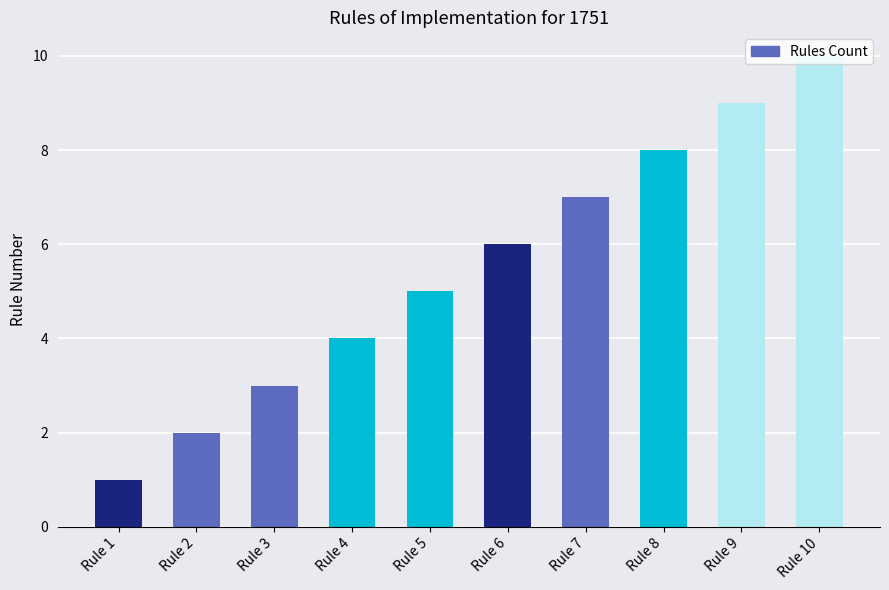

Where is the data nearest to the value 5?

Rule 5